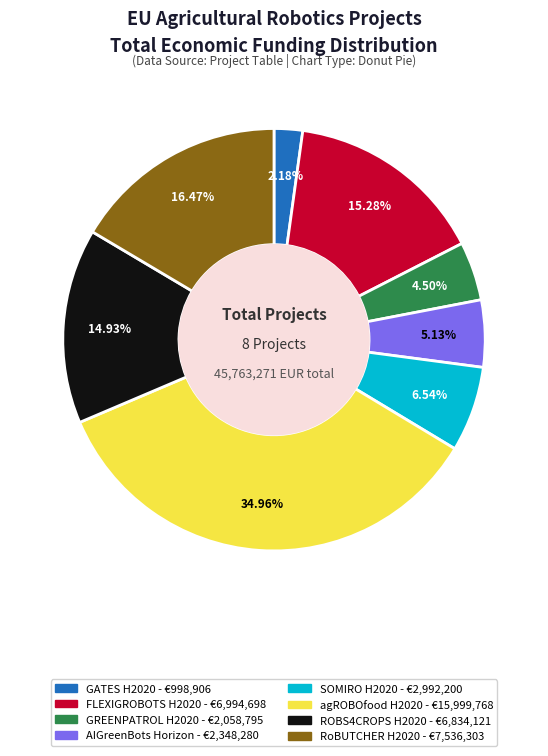

Which slice is the largest?

agROBOfood H2020